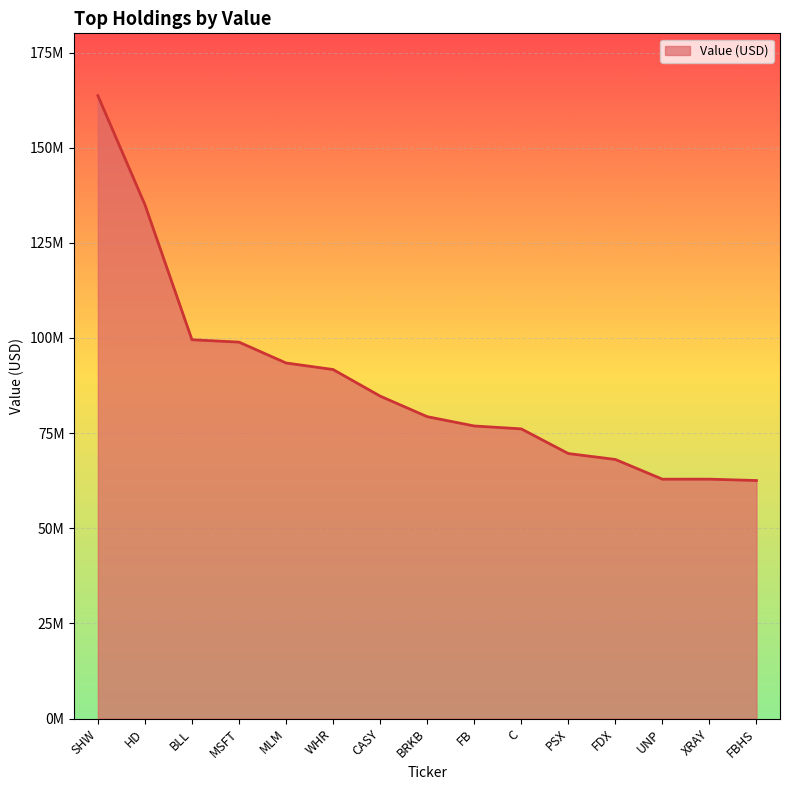

The value at UNP is 62897000. True or false?

True